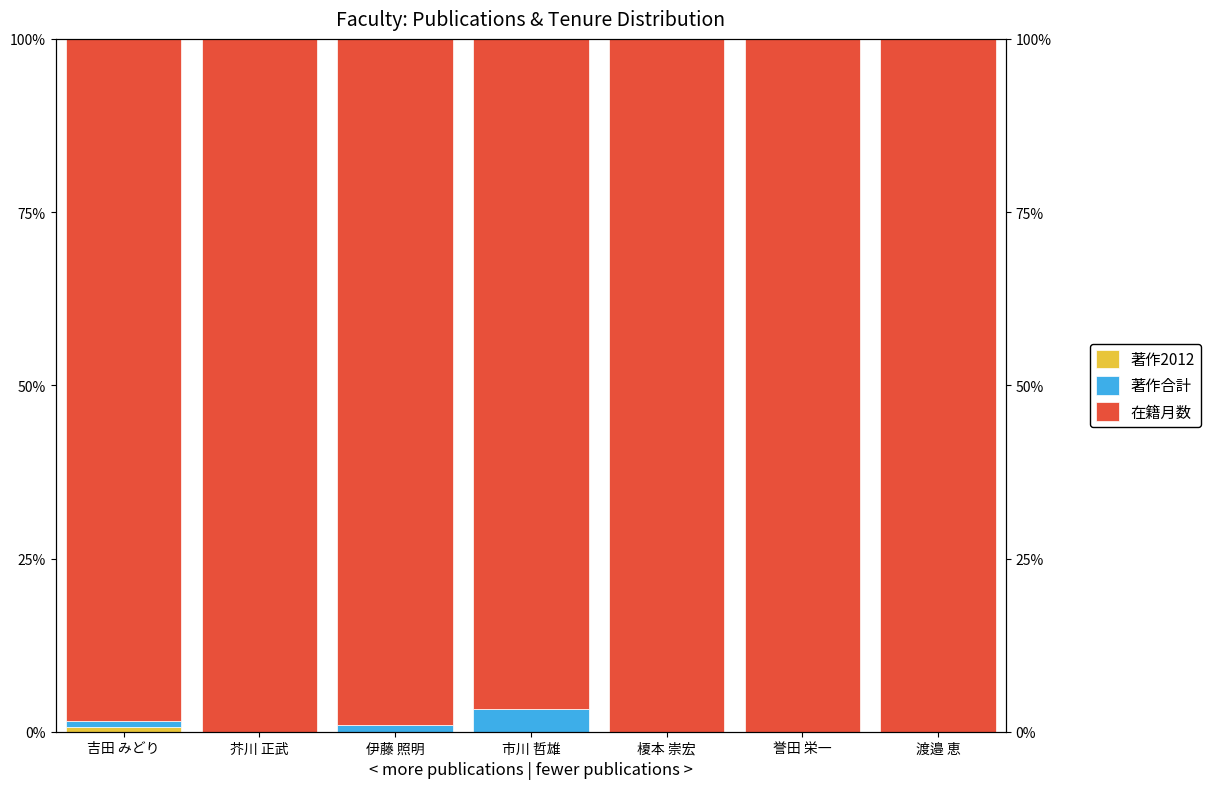

What is the label of the 1st bar from the left?

吉田 みどり